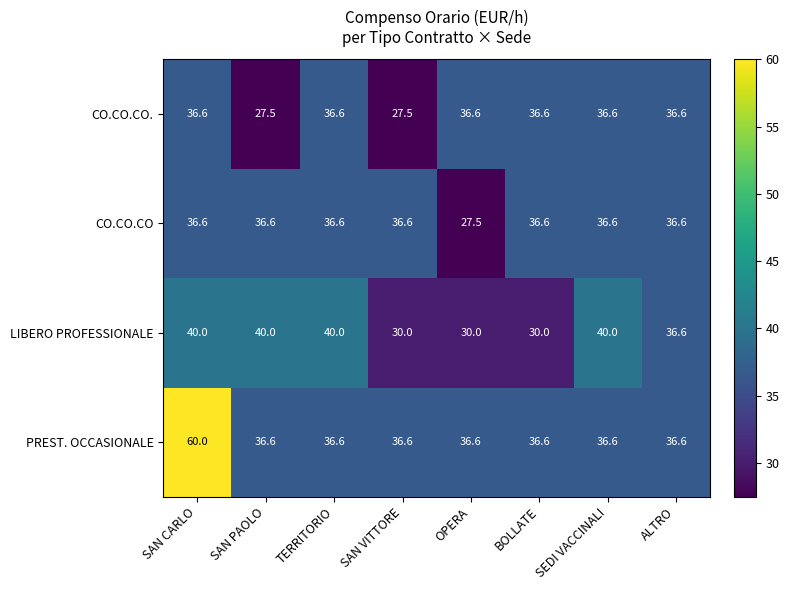

Which series has the widest spread of values?

PREST. OCCASIONALE